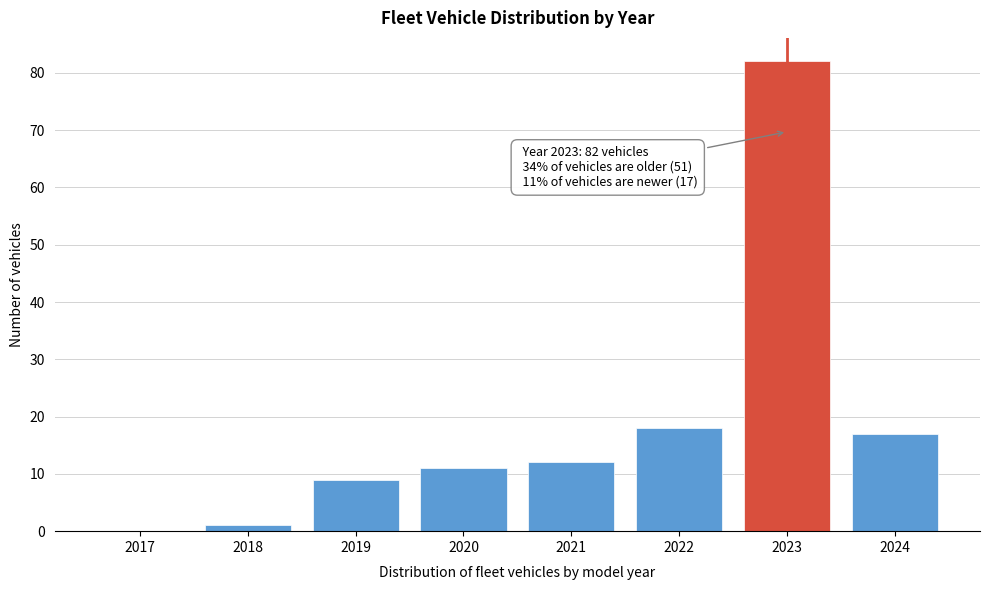

Which range on the x-axis has the tallest bar?

2022.5 to 2023.5